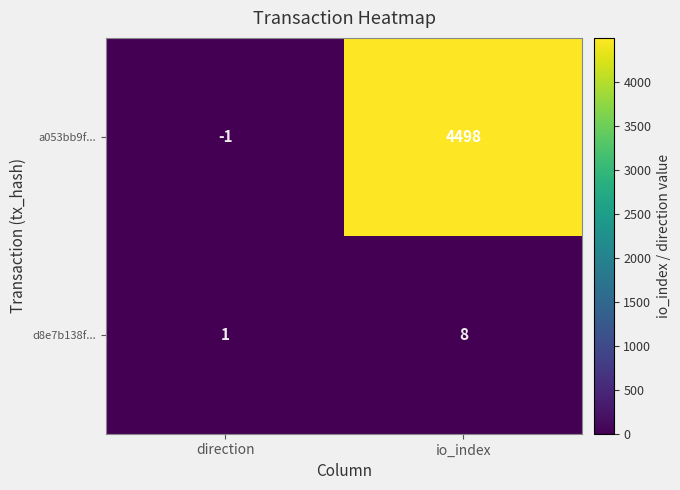

At which category does the chart reach its peak across all series?

io_index